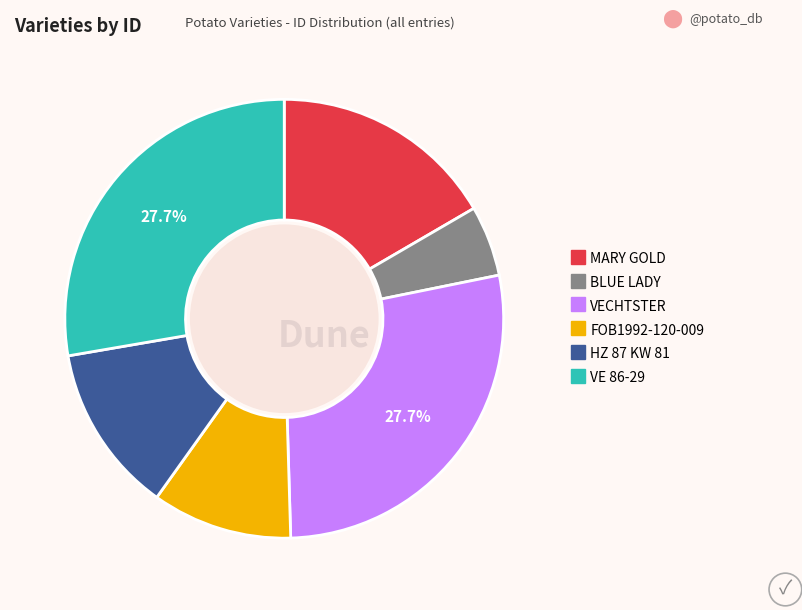

Is the sum of MARY GOLD and VE 86-29 greater than half?

No